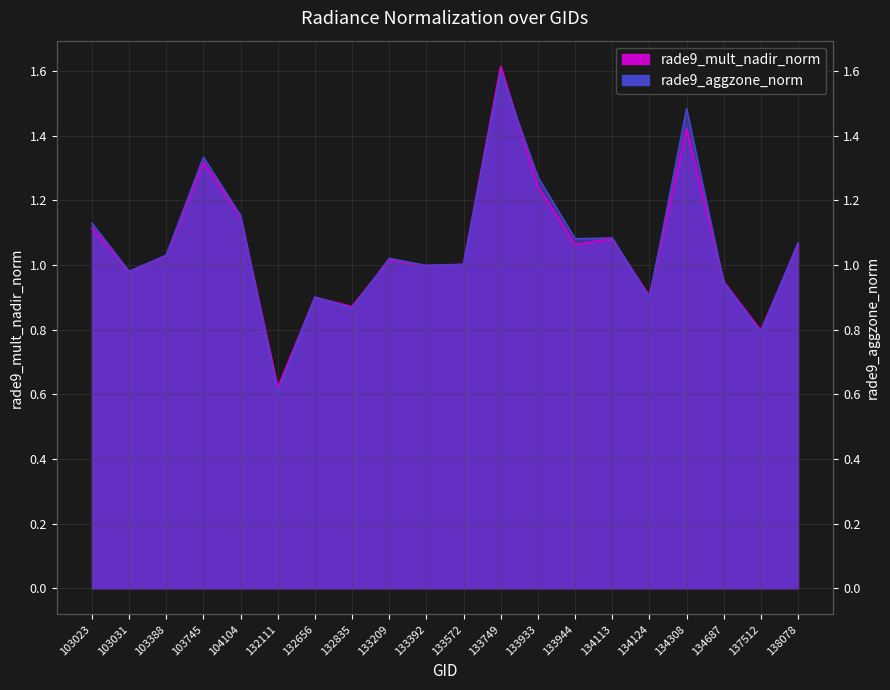

After their last crossing, which series has the higher values: rade9_aggzone_norm or rade9_mult_nadir_norm?

rade9_aggzone_norm